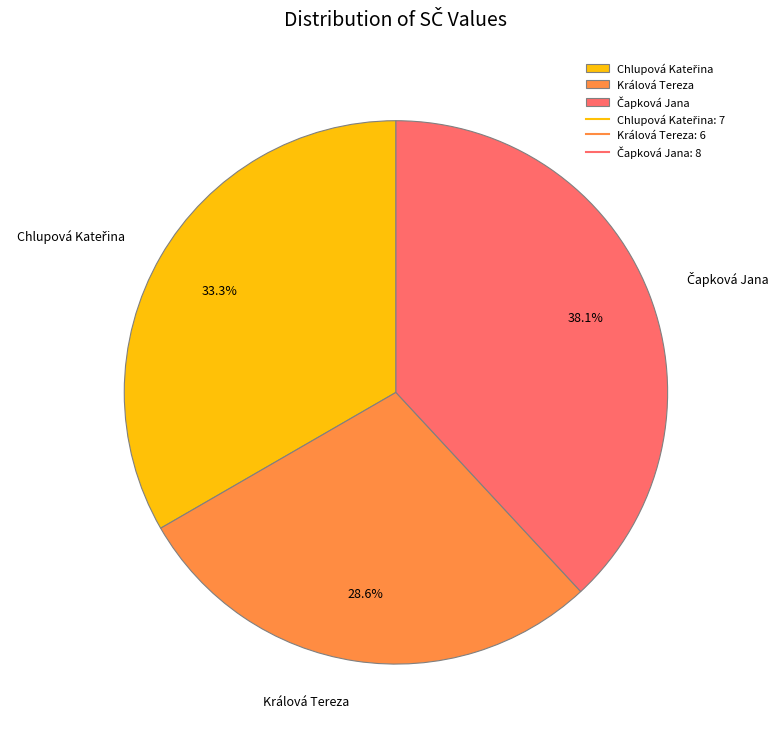

To the nearest percent, what is the average slice percentage?

33%